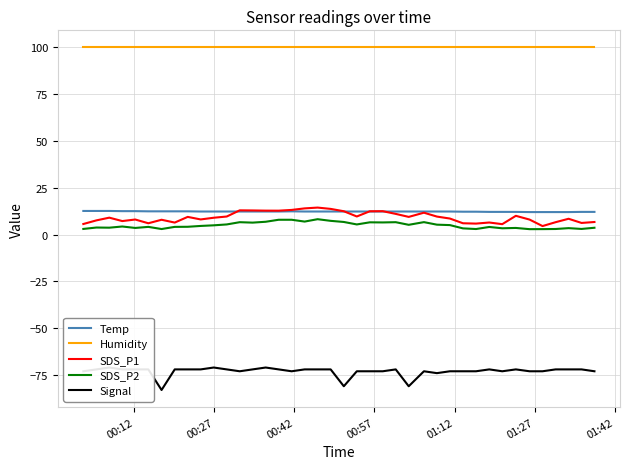

What are all the series names shown in the legend?

Temp, Humidity, SDS_P1, SDS_P2, Signal